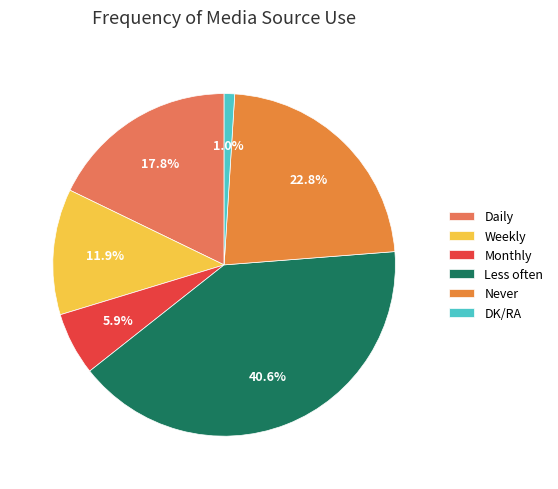

Combined, do DK/RA and Daily account for over 50%?

No